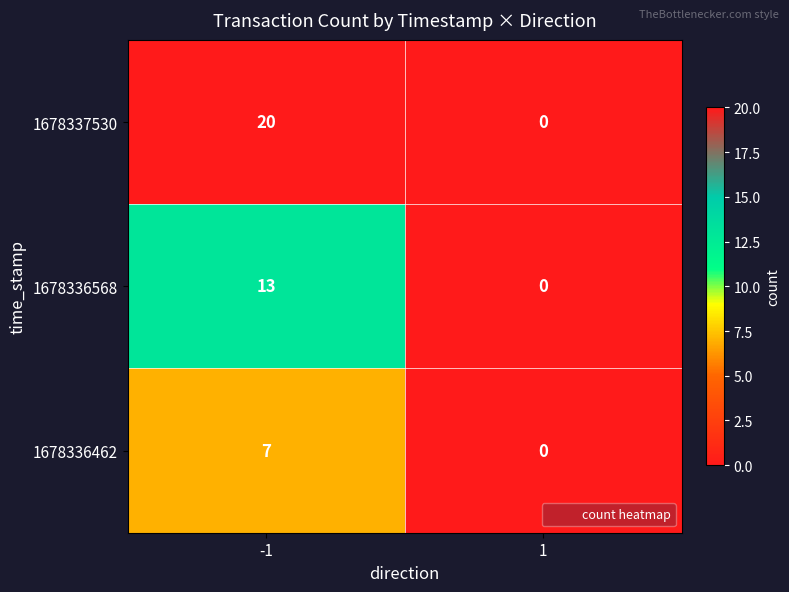

Which category has the lowest value across all series?

1